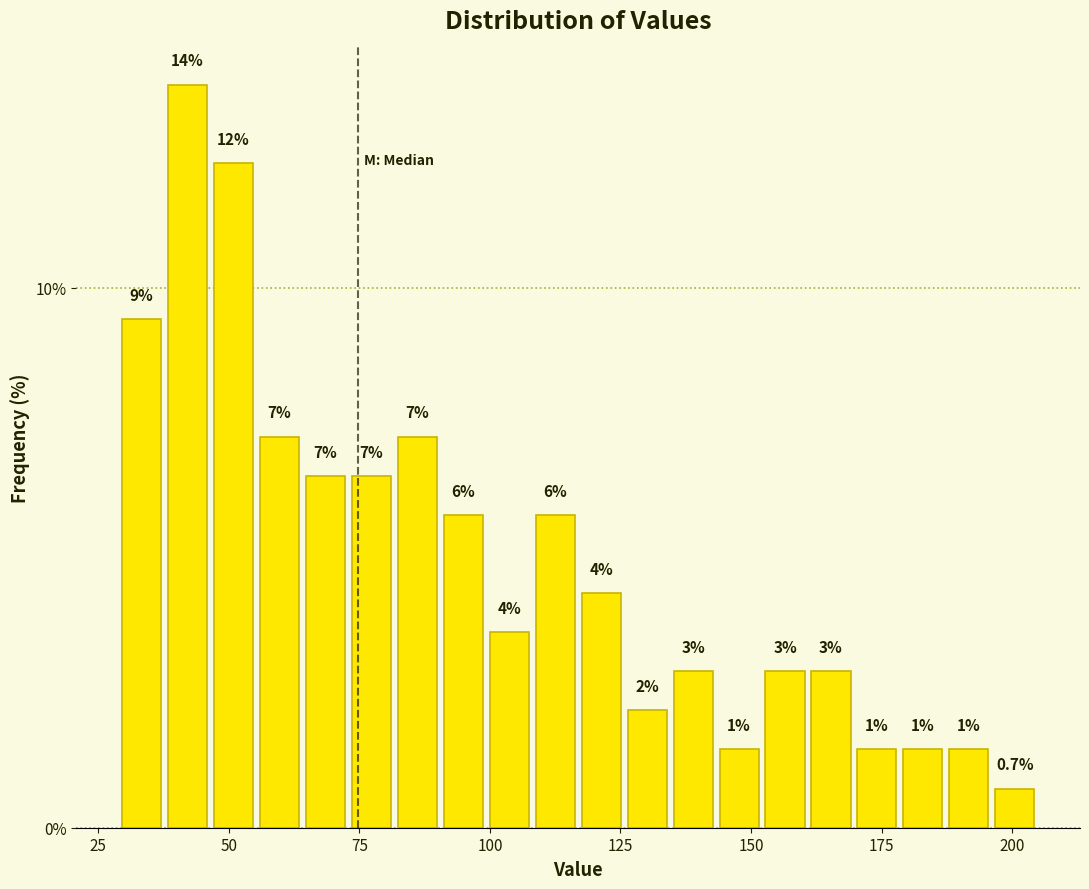

Read against the x-axis, roughly where is the centre of the tallest bar?

40